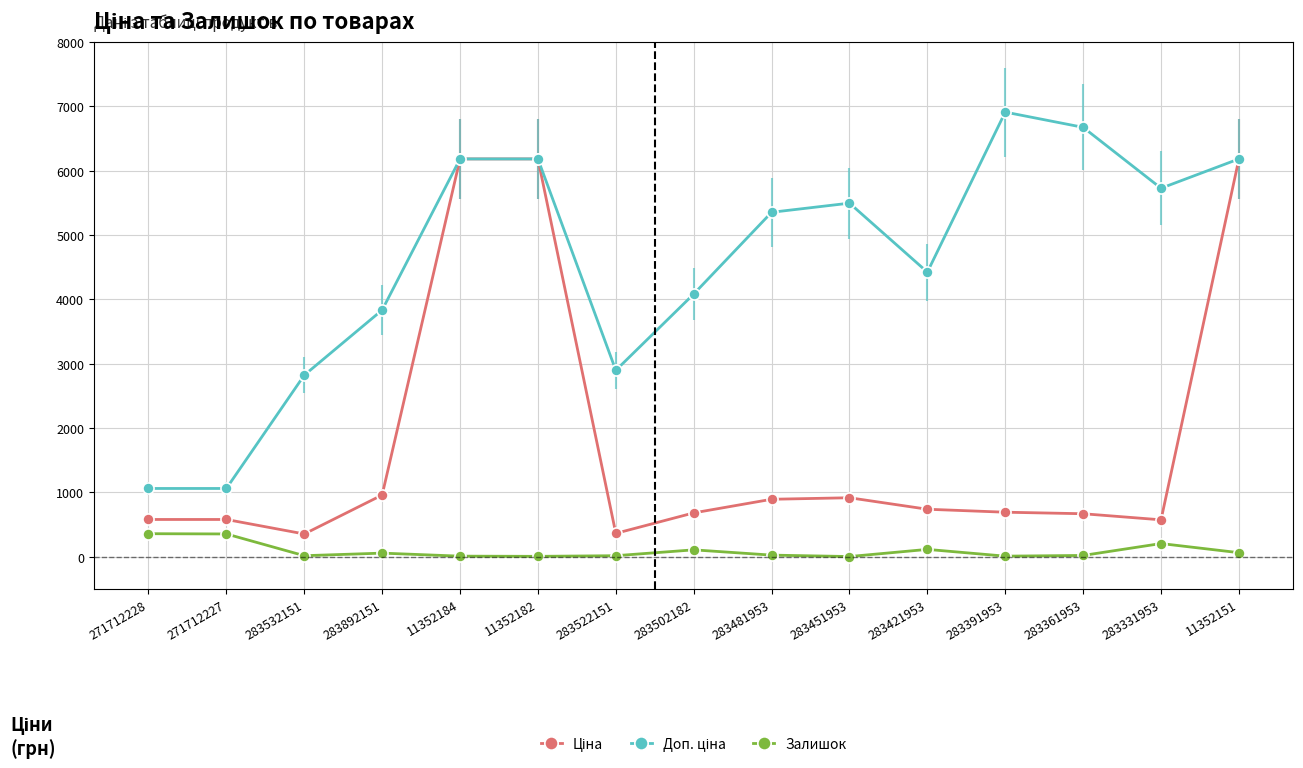

What is the value of the Залишок point at the 8th from the left?

106.0